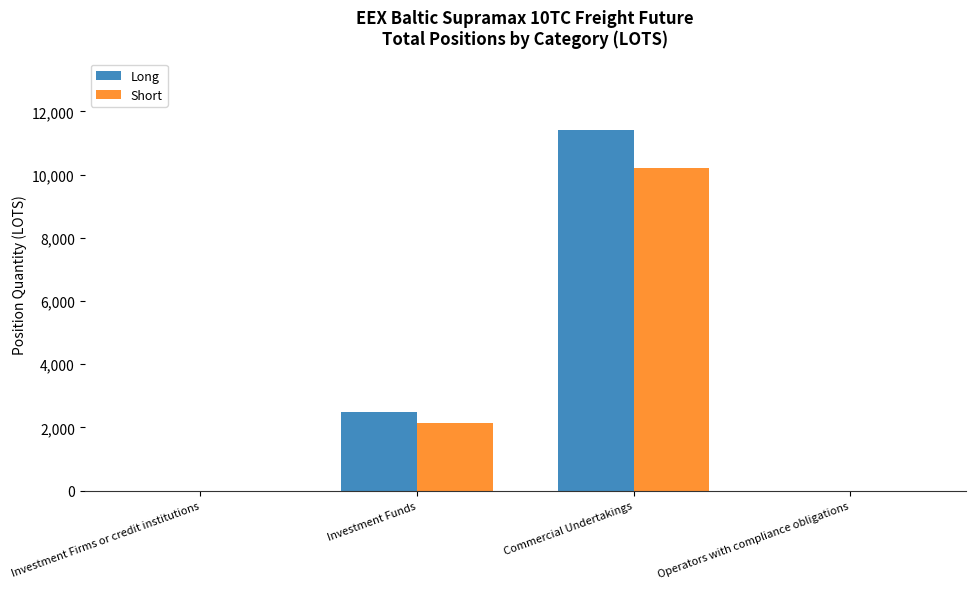

Is the value of Long at Investment Firms or credit institutions greater than the value of Short at Commercial Undertakings?

No